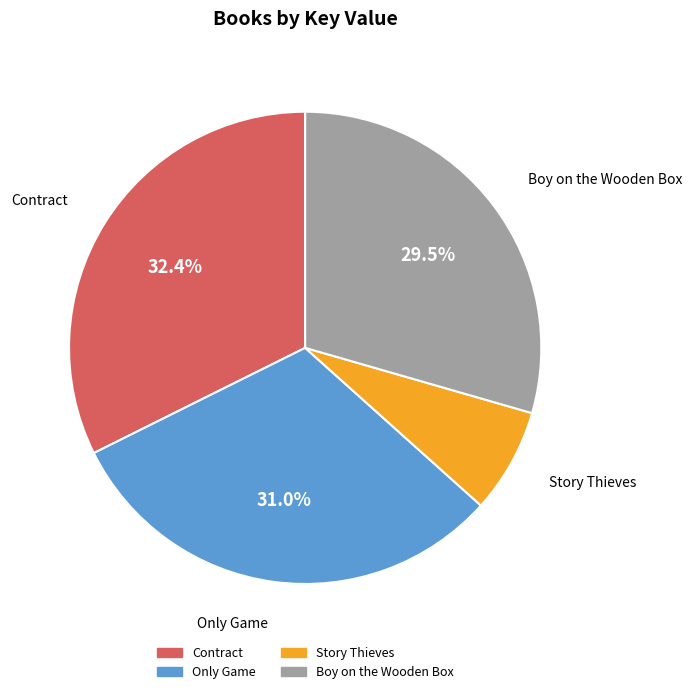

True or false: Contract accounts for 32% of the total.

True